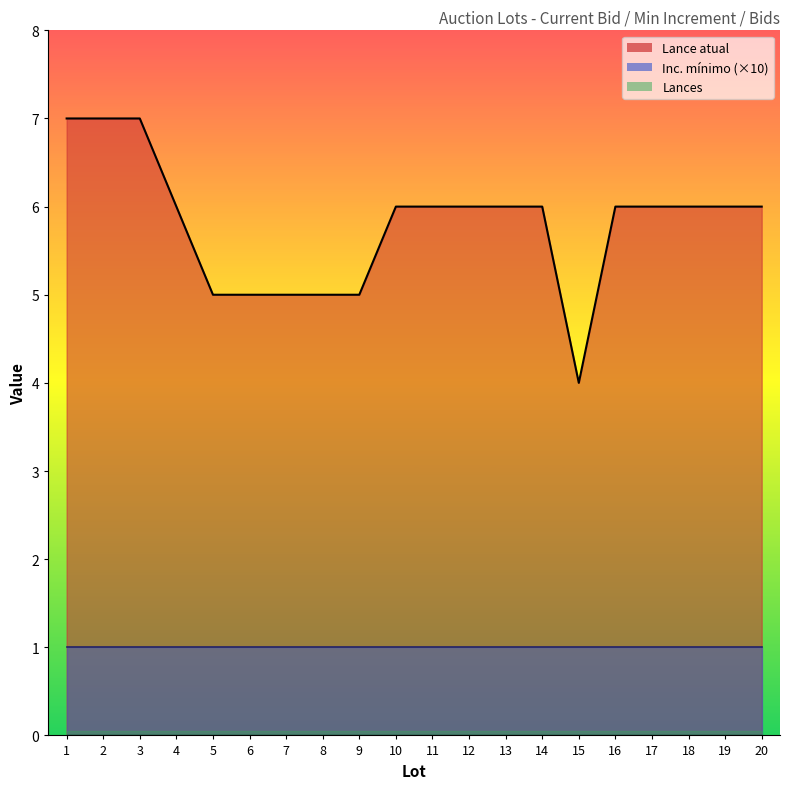

At how many categories does at least one series exceed 0?

20